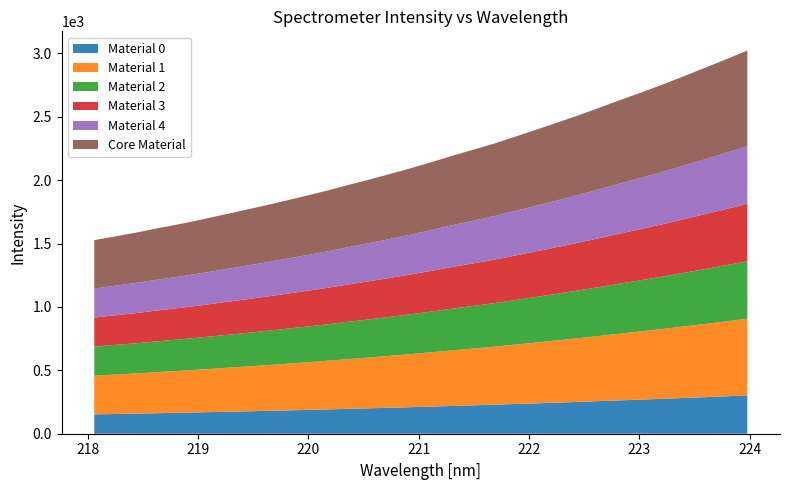

Reading left to right, list all the values displayed in this chart.

218.0596=1527.4	218.2508=1557.0	218.442=1586.7	218.6332=1620.6	218.8244=1652.0	219.0156=1686.1	219.2067=1722.9	219.3979=1759.3	219.589=1796.5	219.7801=1835.1	219.9712=1875.2	220.1623=1915.8	220.3533=1960.2	220.5444=2003.1	220.7354=2047.7	220.9264=2093.5	221.1174=2142.5	221.3083=2193.4	221.4993=2241.1	221.6902=2290.0	221.8812=2344.8	222.0721=2400.0	222.263=2456.1	222.4538=2513.3	222.6447=2573.3	222.8355=2634.6	223.0264=2694.5	223.2172=2756.2	223.408=2821.3	223.5987=2887.3	223.7895=2954.4	223.9802=3023.0